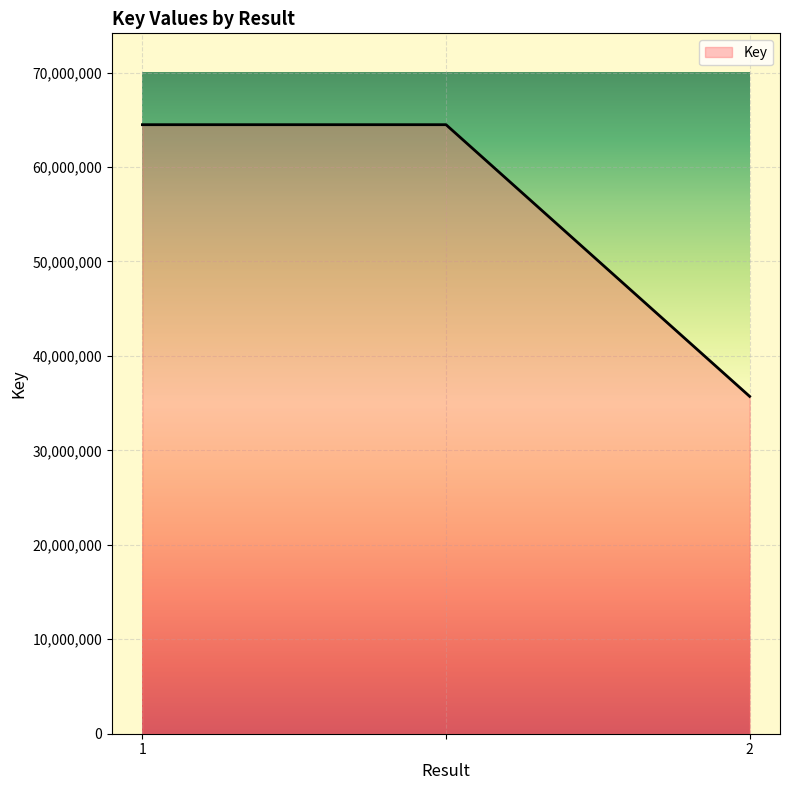

What is the difference between the second highest and minimum values?

28766738